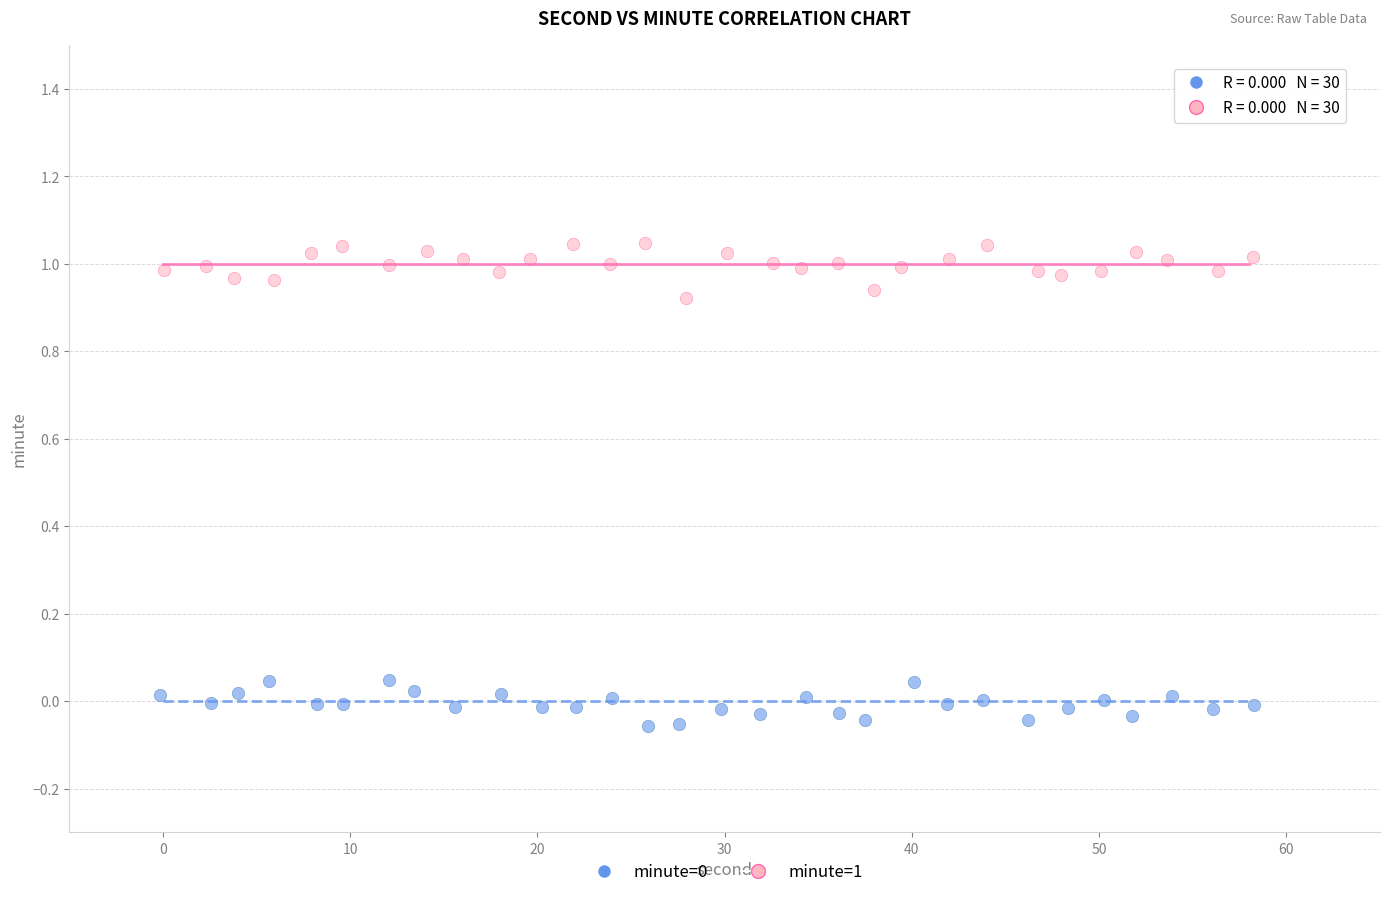

Which series has the widest spread of Y values?

minute=1